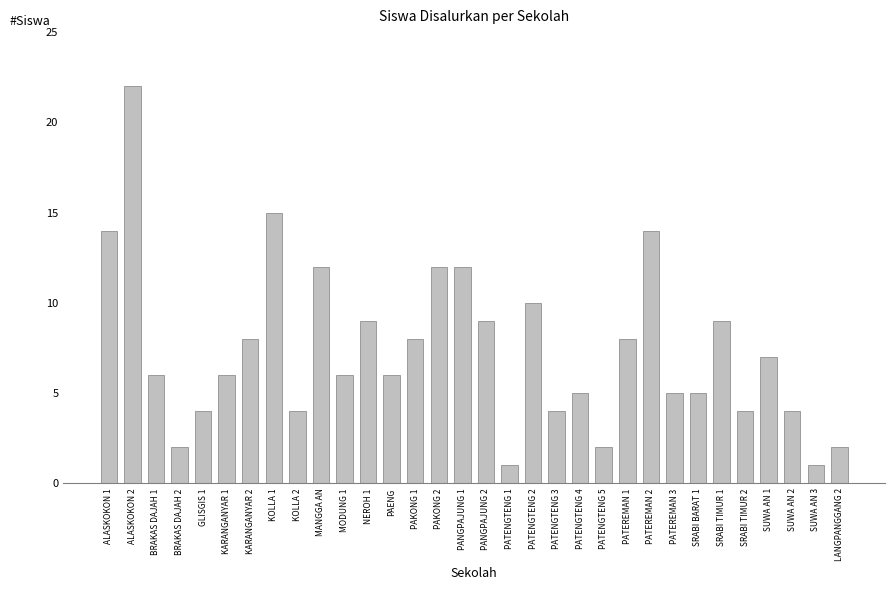

Between PAKONG 1 and ALASKOKON 1, which is larger?

ALASKOKON 1